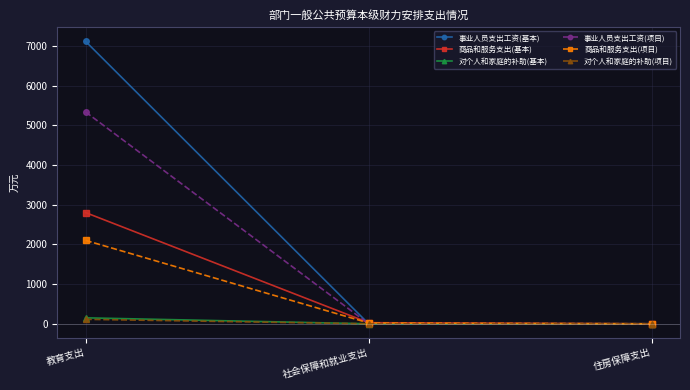

Is it true that 事业人员支出工资(项目) equals 0.0 at 社会保障和就业支出?

True